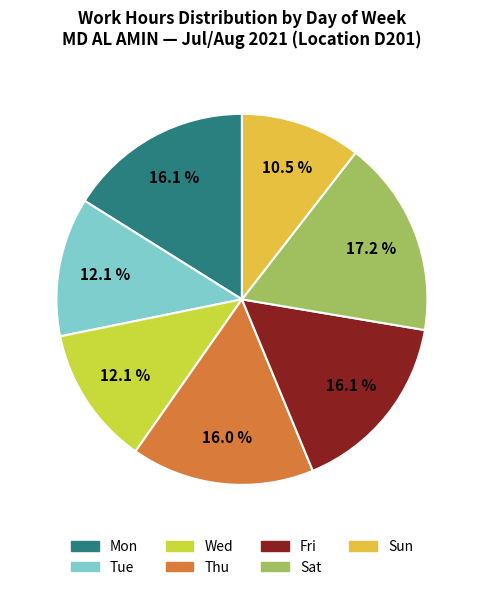

To the nearest percent, what portion does Thu represent?

16%